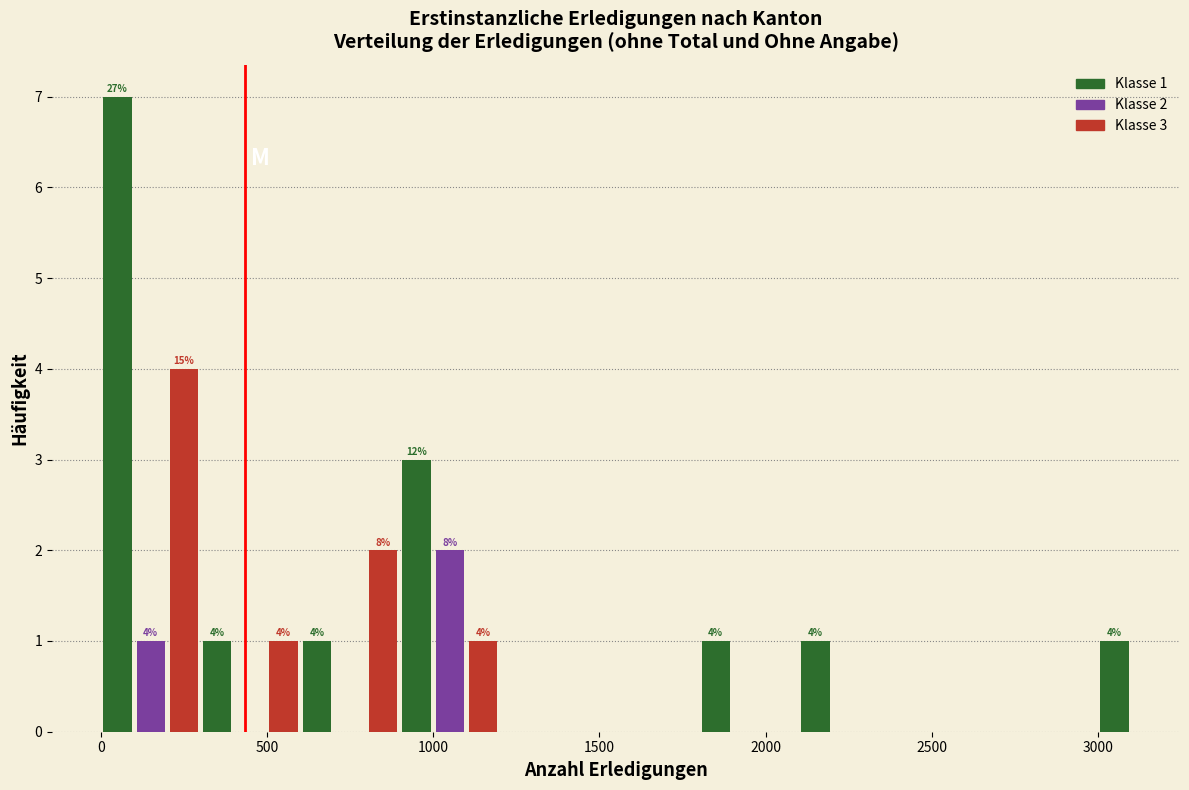

Read against the x-axis, roughly where is the centre of the tallest bar?

50